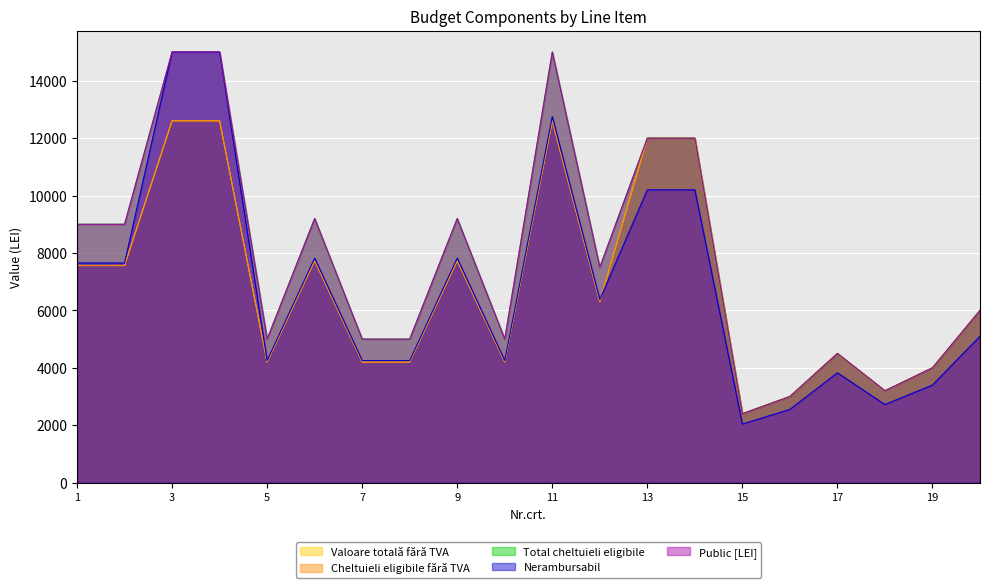

How many values in the Nerambursabil series are below 6374?

10